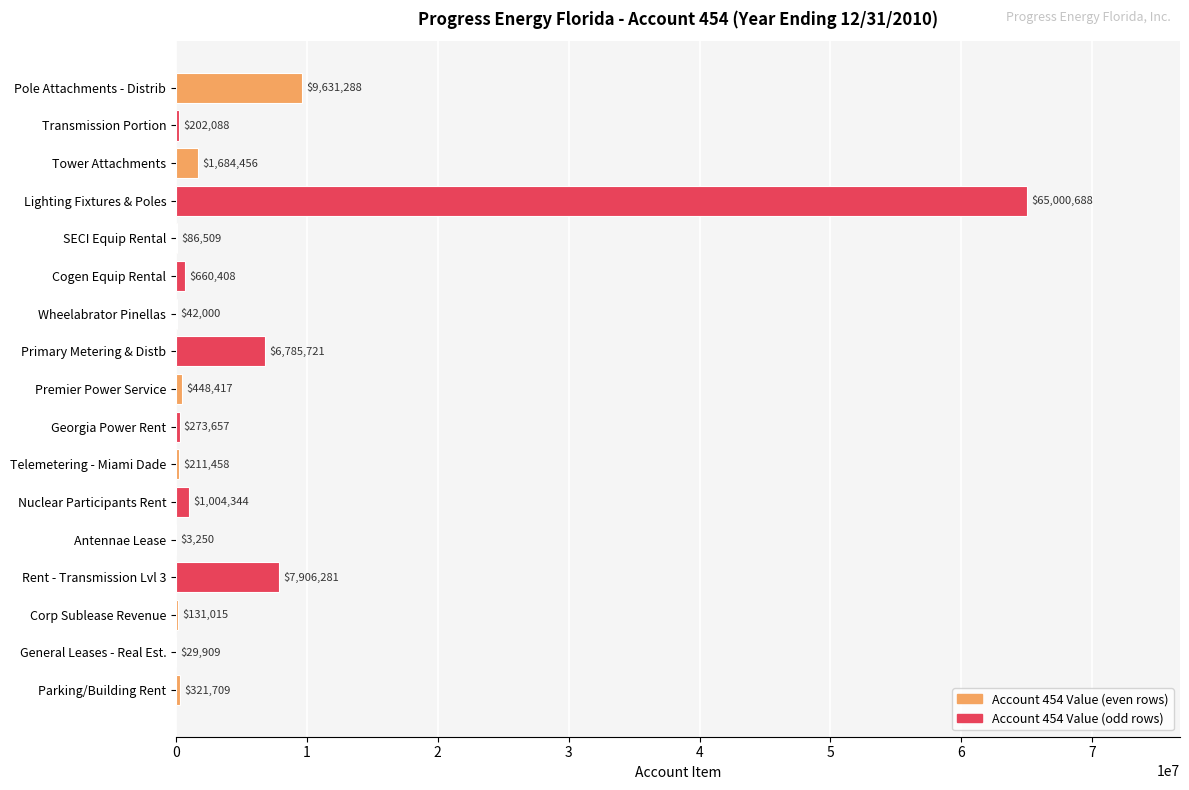

Approximately how many times larger is the value at Tower Attachments compared to Wheelabrator Pinellas?

40.1